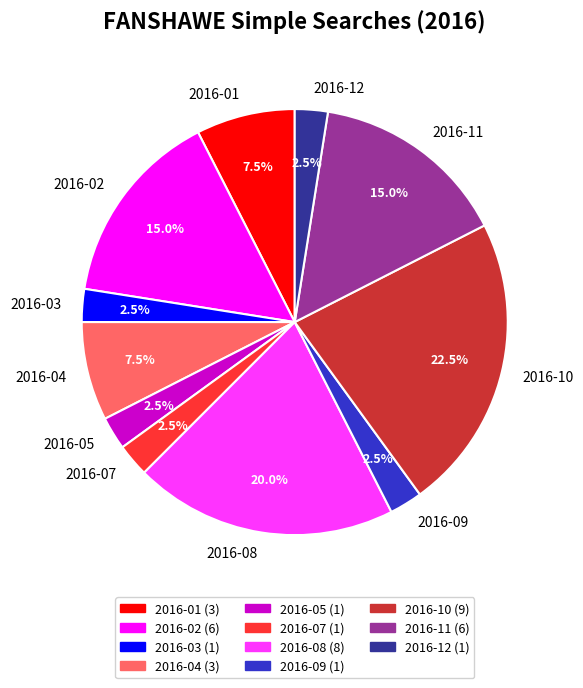

Does 2016-04 account for over 50% of the chart?

No